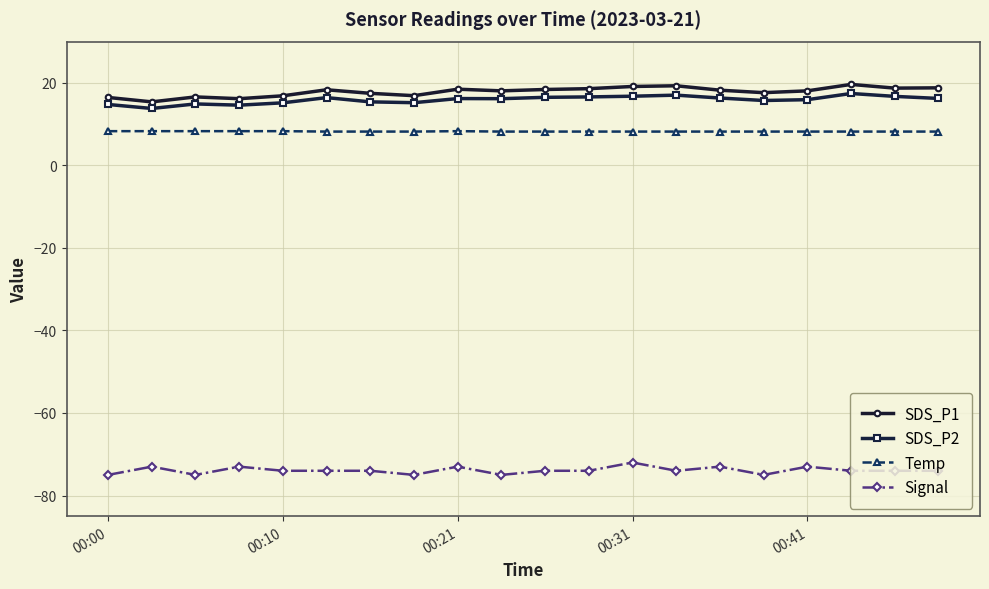

What is the value of the Signal point at the 5th from the left?

-74.0